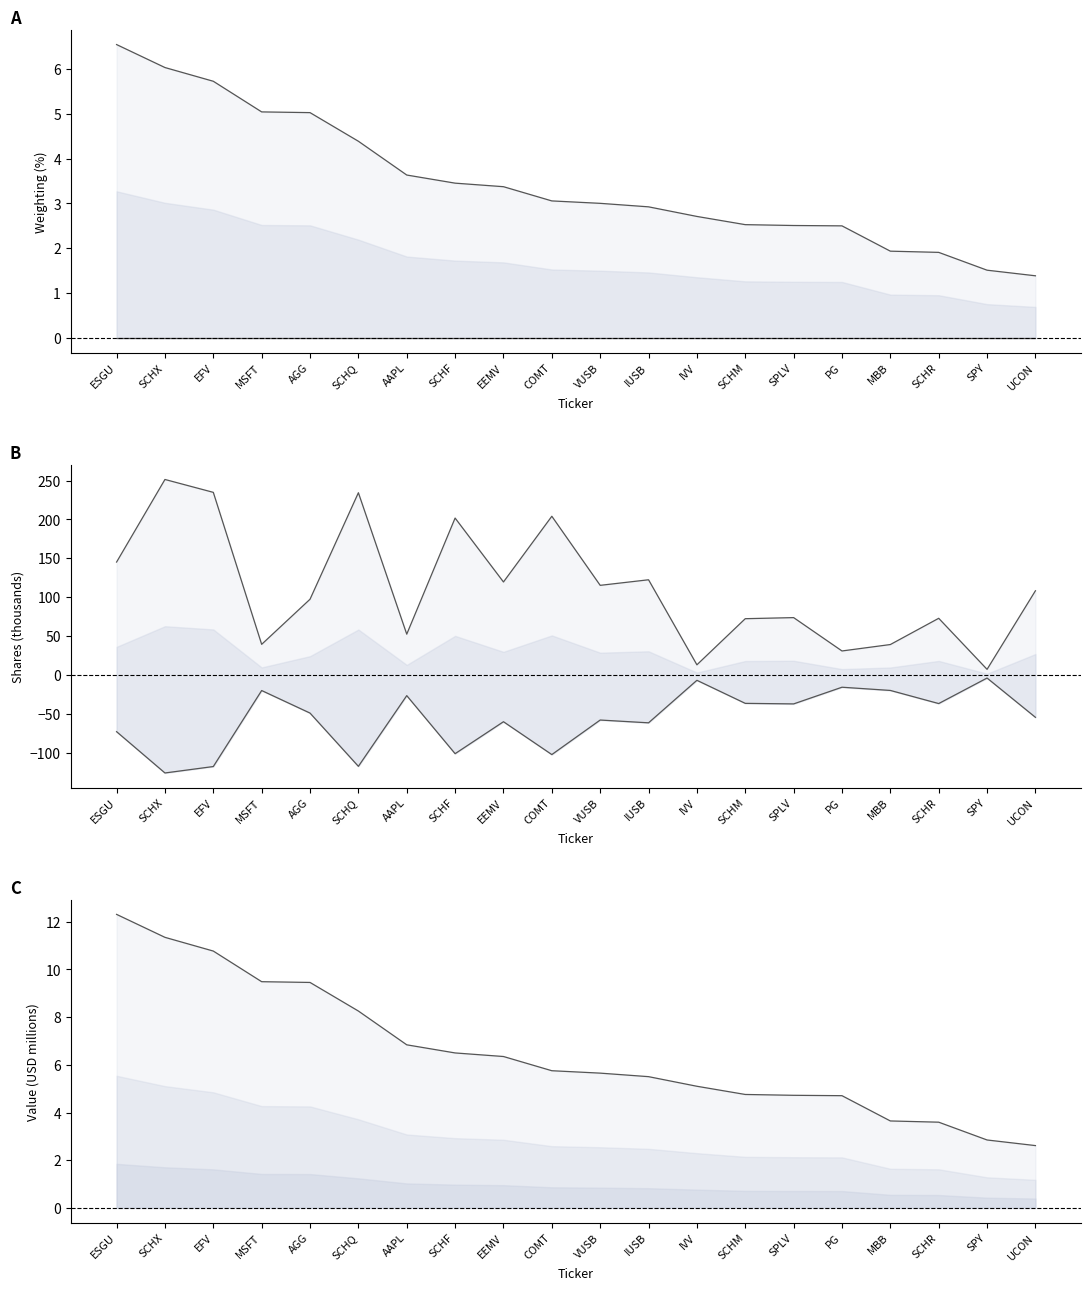

Does the chart display data point markers on the line(s)?

No